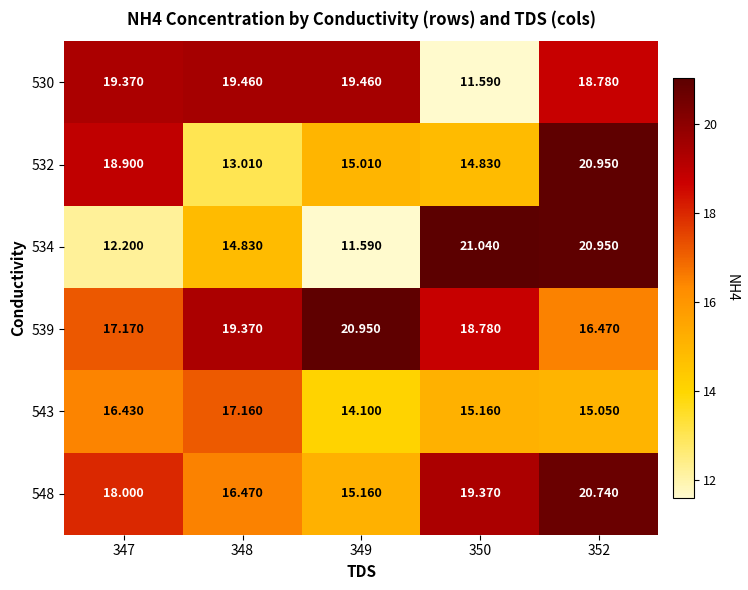

Is the value of 543 at 347 greater than the value of 534 at 350?

No